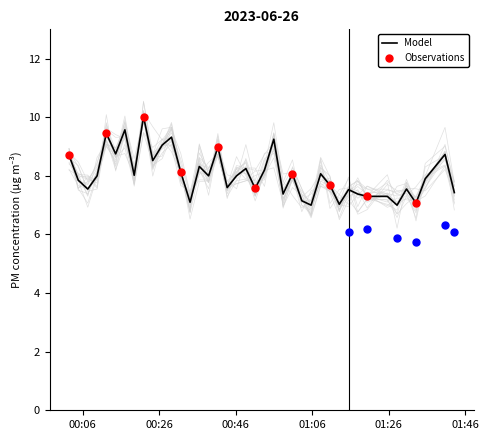

What is the minimum value for Model?

7.0